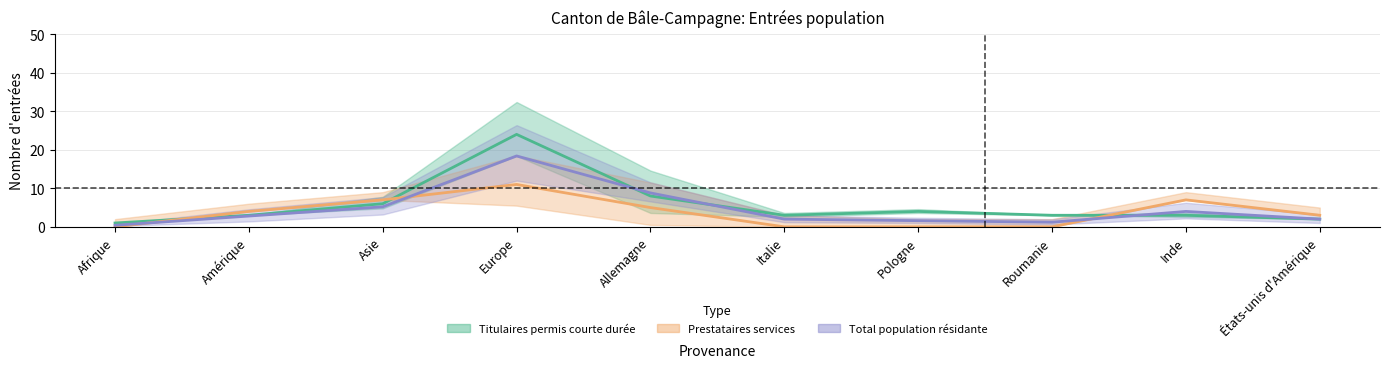

Is this an area chart (filled region under the line)?

No